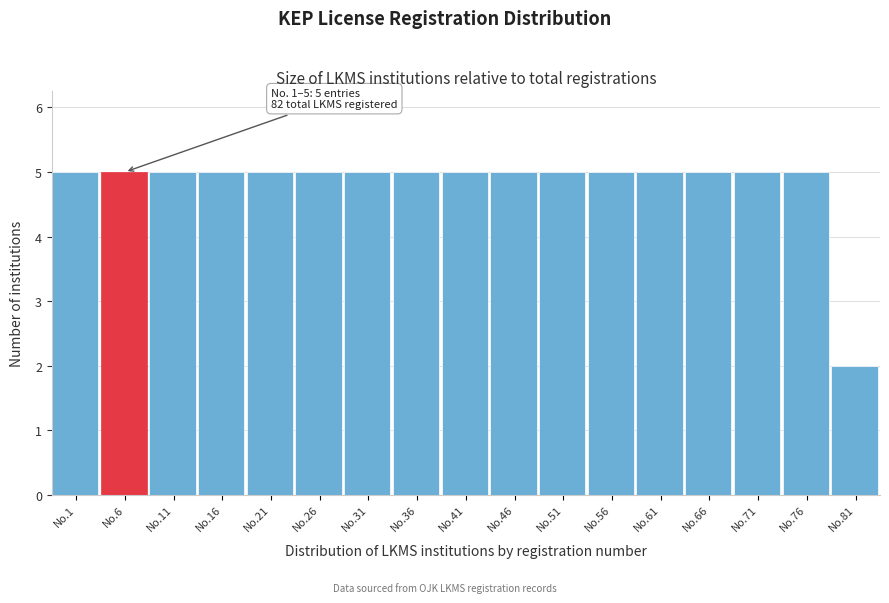

Reading left to right, list all the values displayed in this chart.

5	5	5	5	5	5	5	5	5	5	5	5	5	5	5	5	2